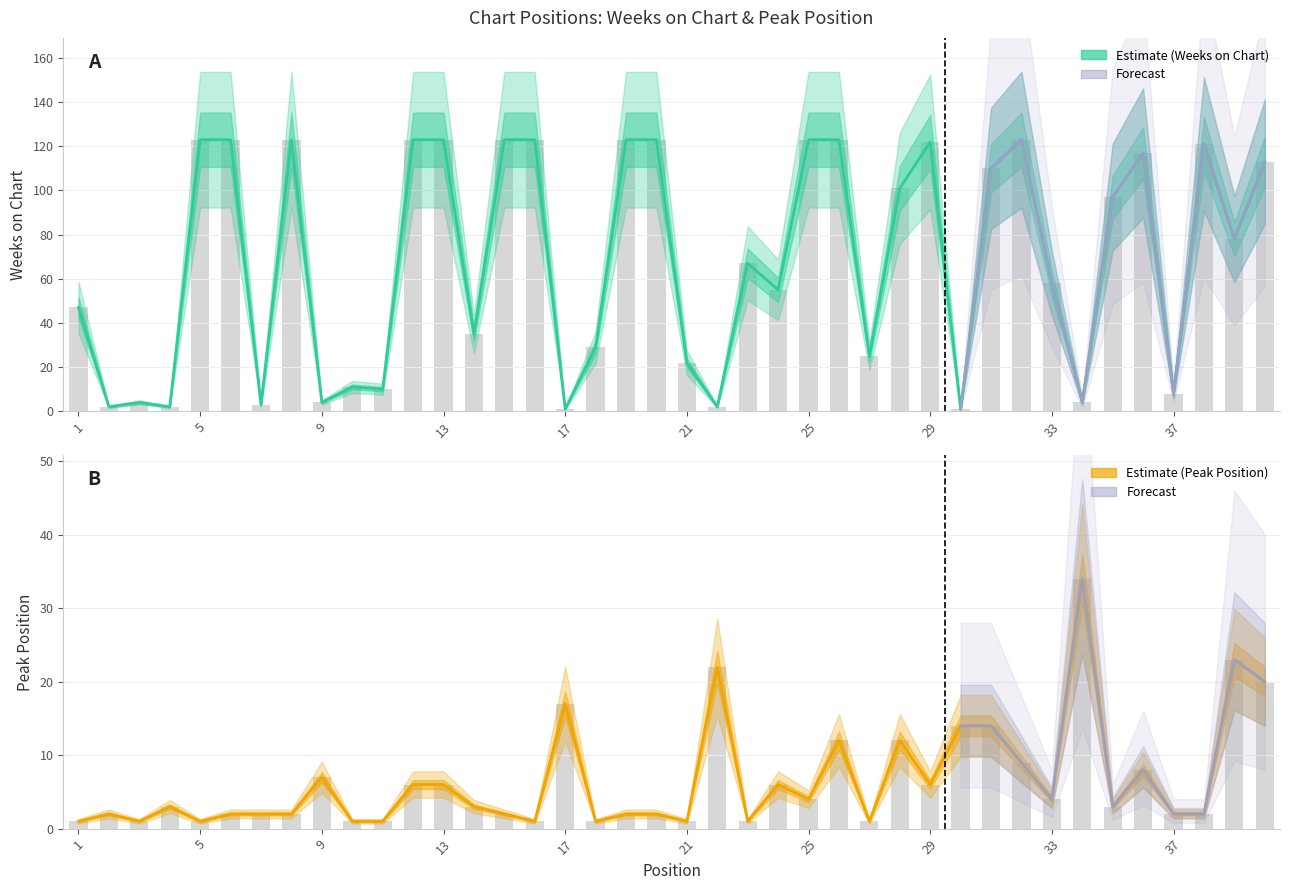

How many values in the Weeks on Chart series exceed 78?

19